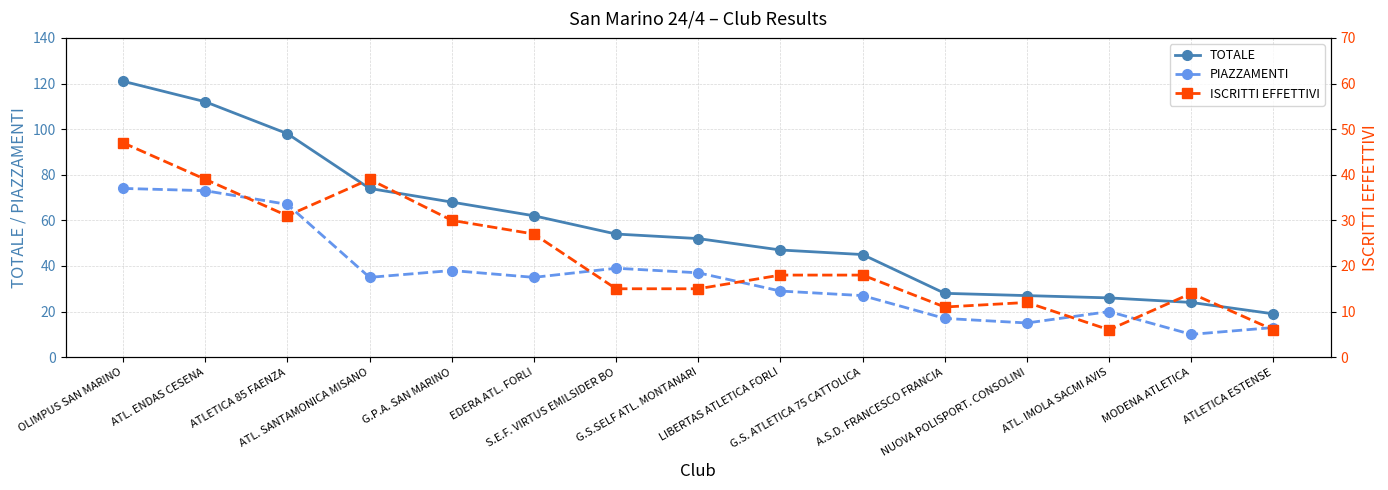

What is the sum of all ISCRITTI EFFETTIVI values?

328